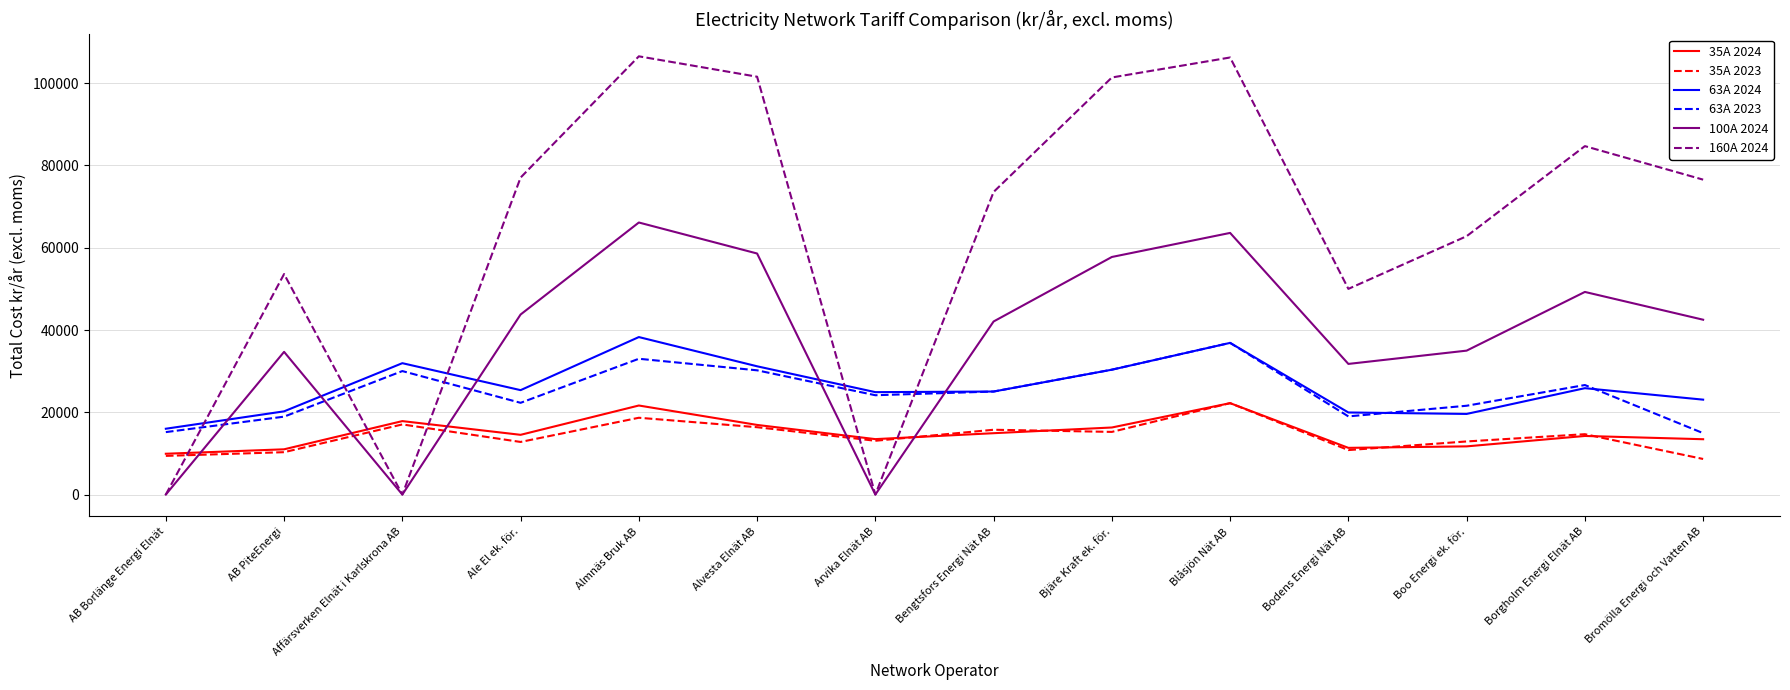

What is the sum of the 35A 2024 values at Blåsjön Nät AB and Affärsverken Elnät i Karlskrona AB?

40074.3